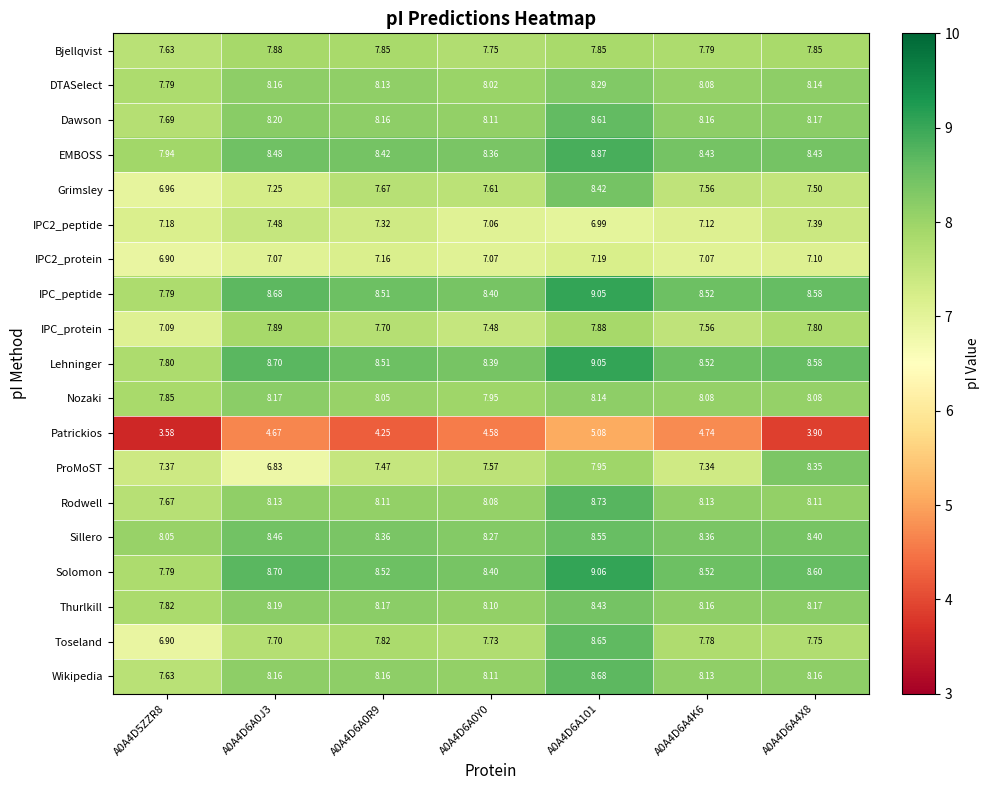

Which series has the largest range (max minus min)?

Toseland